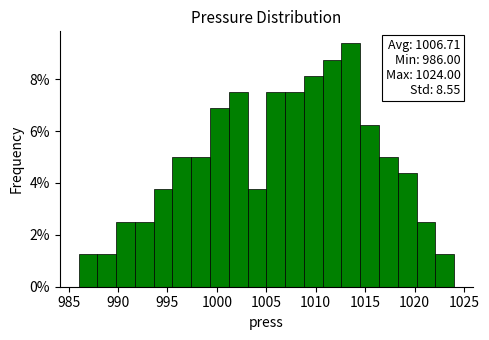

Read against the x-axis, roughly where is the centre of the tallest bar?

1013.5